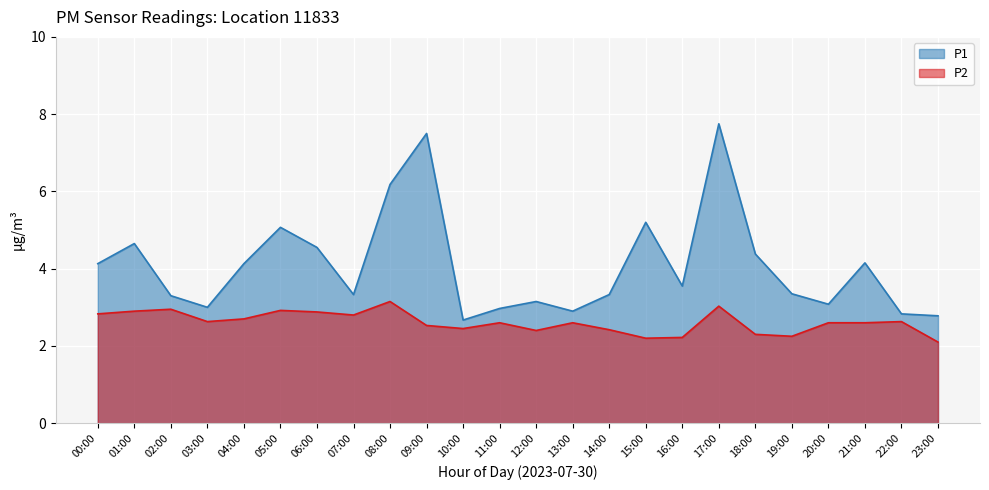

How many distinct data groups are displayed?

2